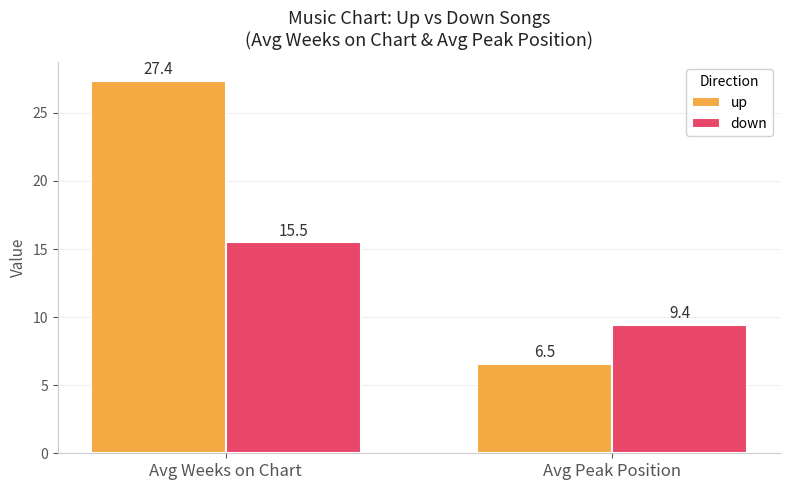

At which label is up closest to 16?

Avg Peak Position